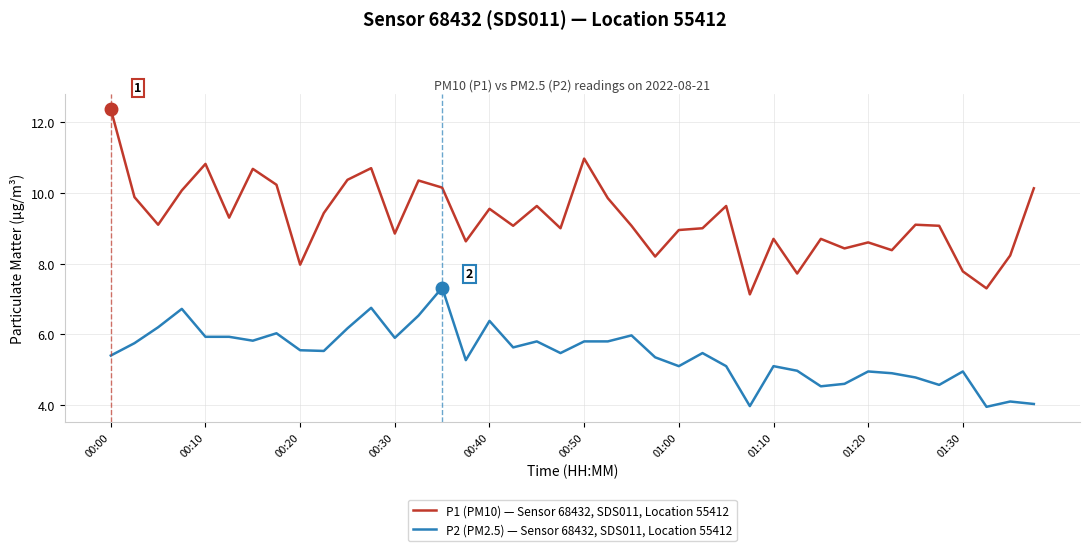

What is the difference between the maximum and minimum values in the P2 (PM2.5) — Sensor 68432, SDS011, Location 55412 series?

3.4